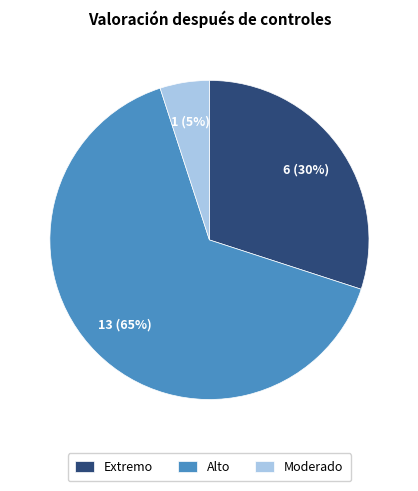

Is Extremo the majority of the pie?

No